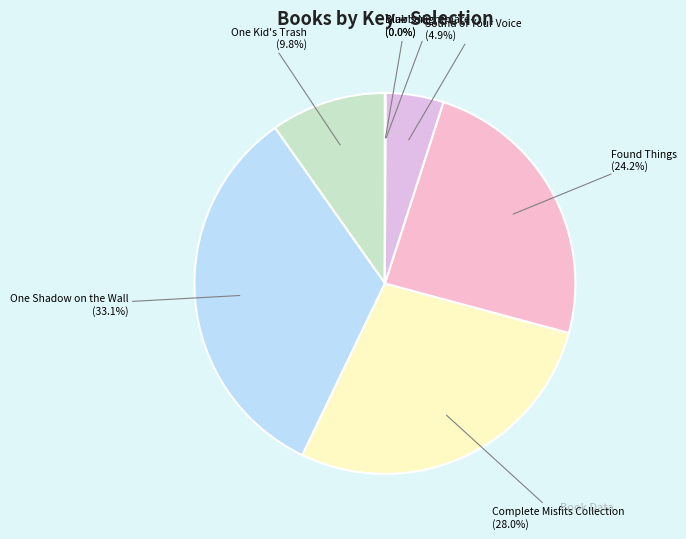

What is the ratio of the value at Sound of Your Voice to the value at One Shadow on the Wall?

0.1